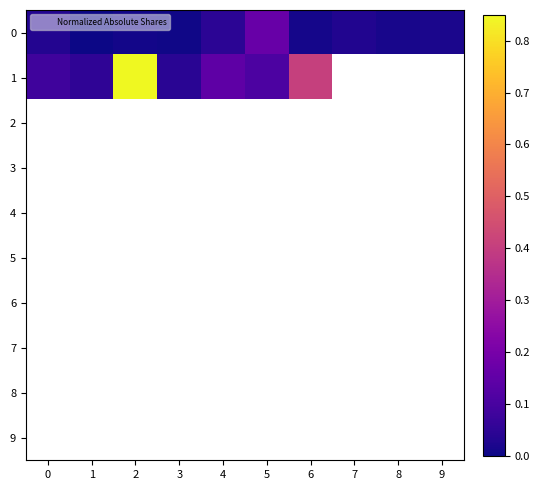

How many distinct data groups are displayed?

10